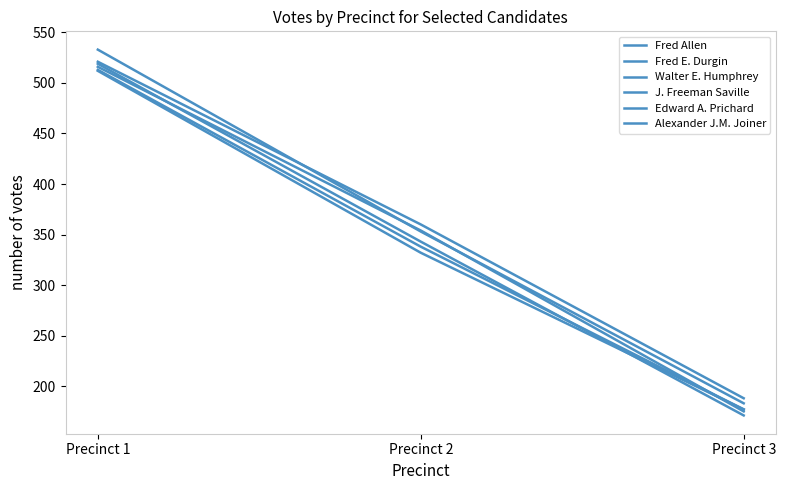

What is the difference between the Fred E. Durgin values at Precinct 3 and Precinct 1?

333